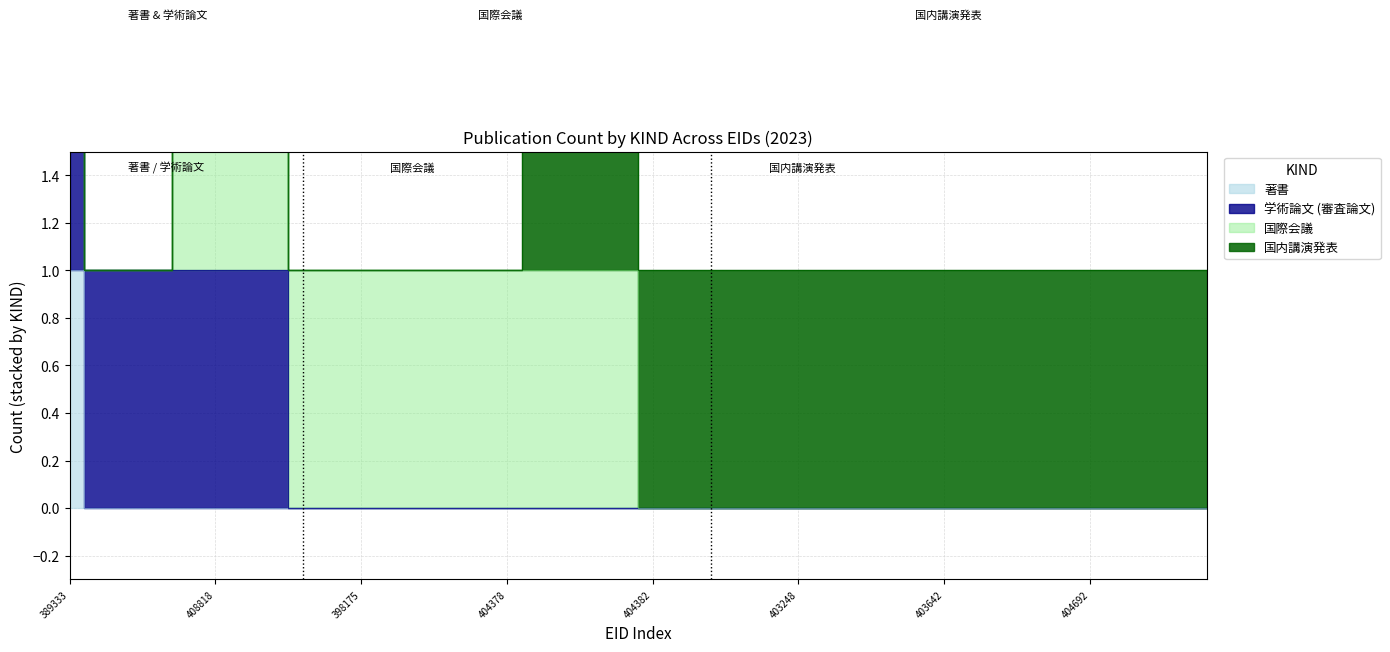

What is the total value across all series at 403247?

1